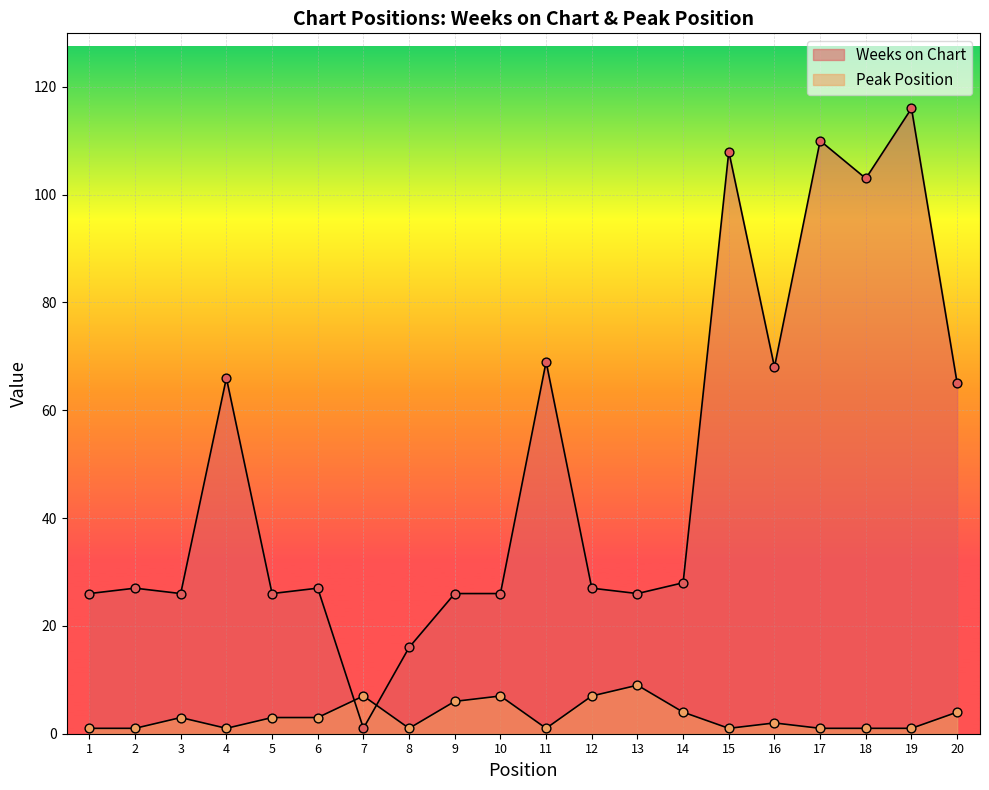

What is the total value across all series at 6?

30